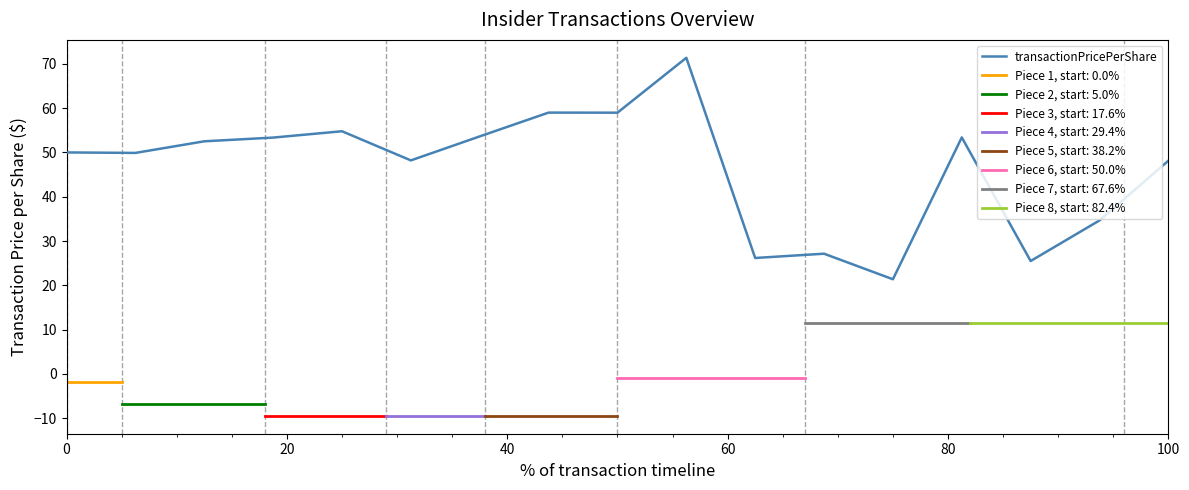

What is the highest value of the transactionPricePerShare series?

71.4